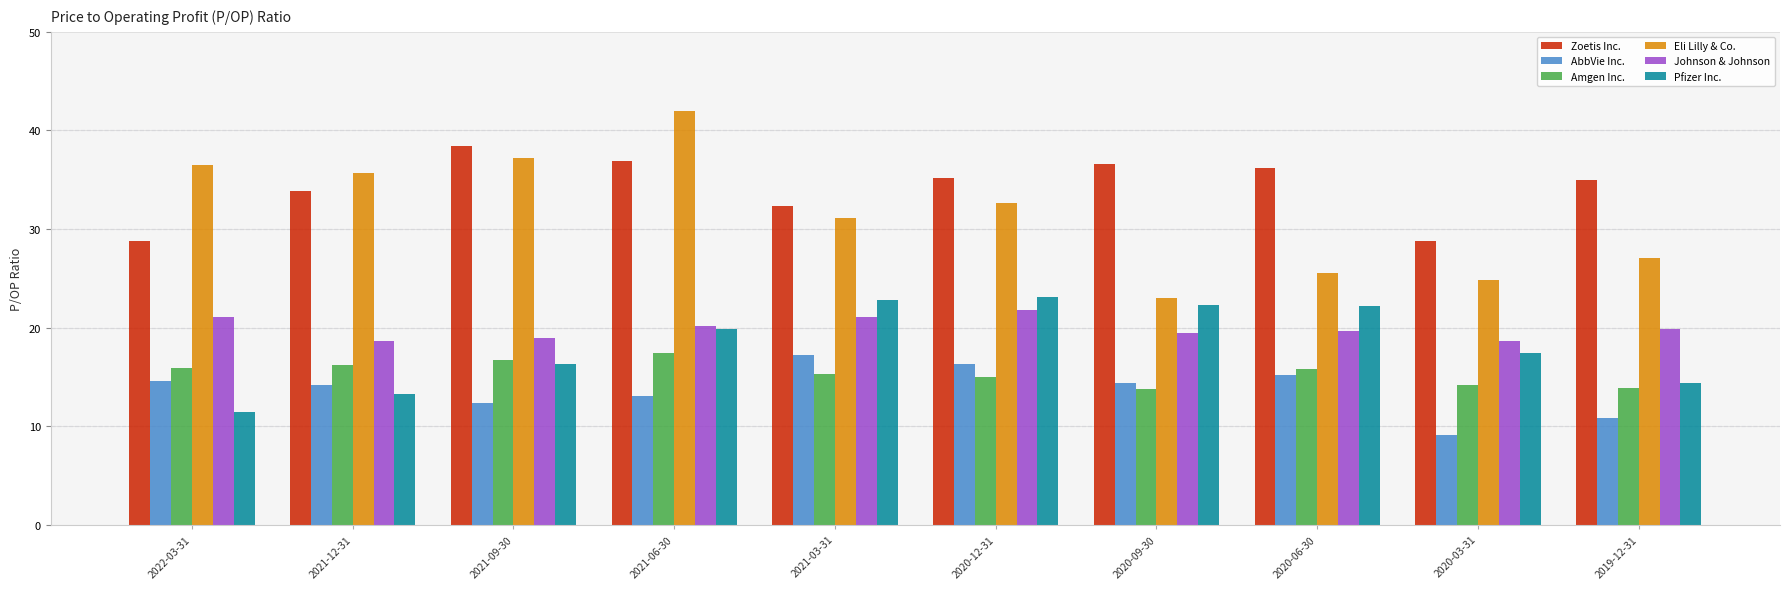

How many series are shown in this chart?

6